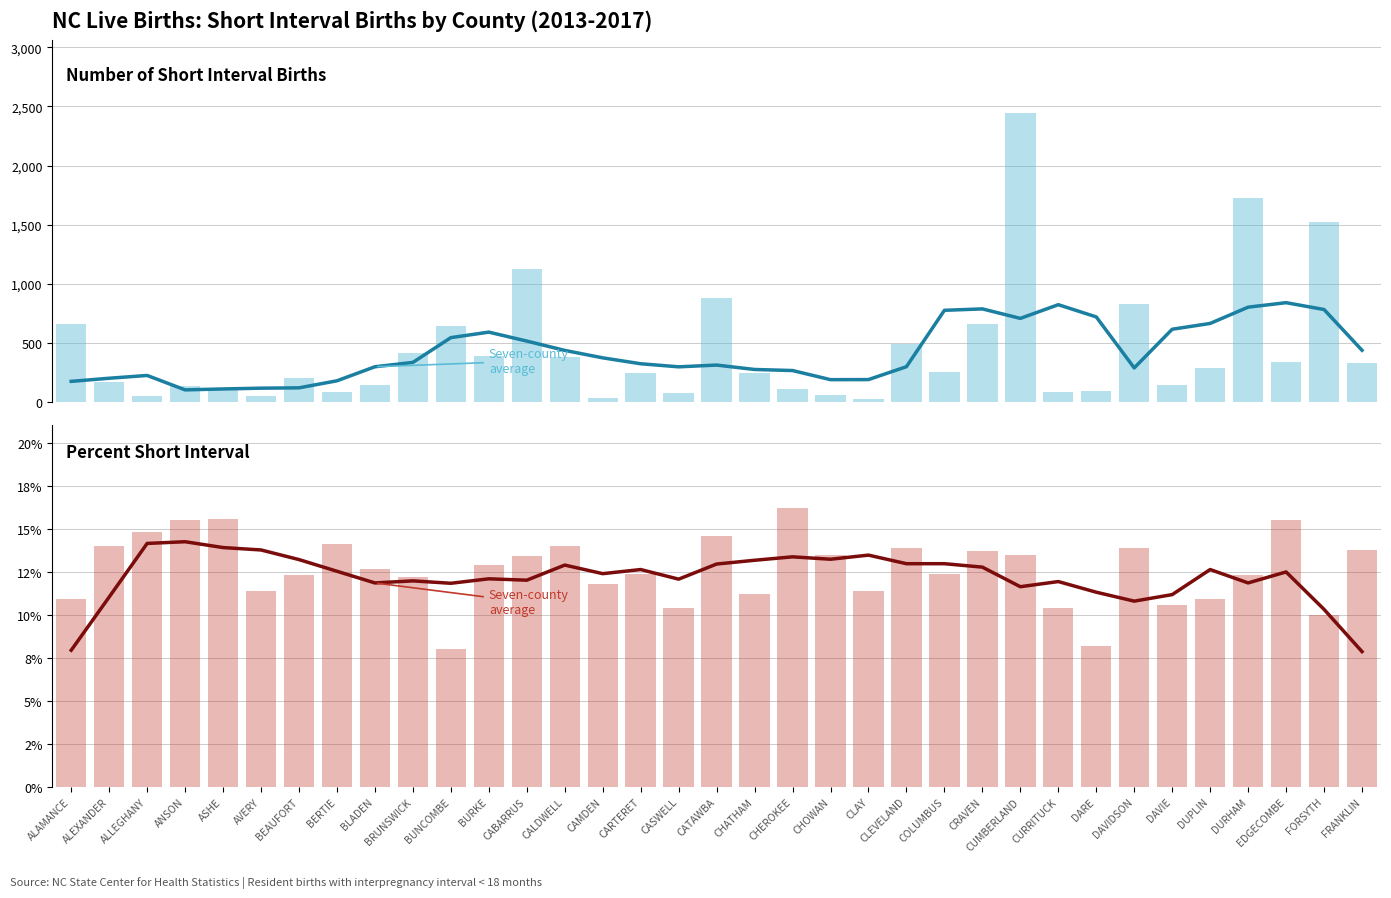

List the labels in order of Number of Short Interval Births value, smallest first.

CLAY, CAMDEN, ALLEGHANY, AVERY, CHOWAN, CASWELL, BERTIE, CURRITUCK, DARE, CHEROKEE, ASHE, ANSON, DAVIE, BLADEN, ALEXANDER, BEAUFORT, CARTERET, CHATHAM, COLUMBUS, DUPLIN, FRANKLIN, EDGECOMBE, CALDWELL, BURKE, BRUNSWICK, CLEVELAND, BUNCOMBE, CRAVEN, ALAMANCE, DAVIDSON, CATAWBA, CABARRUS, FORSYTH, DURHAM, CUMBERLAND